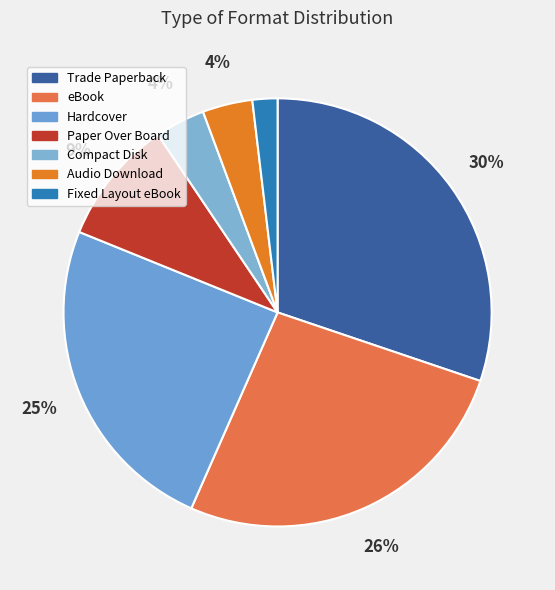

To the nearest percent, what percentage of the pie is Paper Over Board?

9%